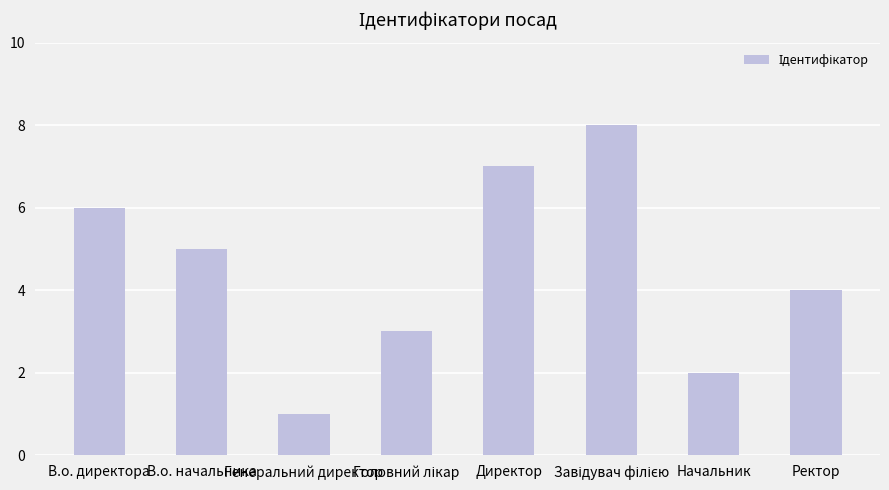

At which label does the data first exceed 5?

В.о. директора